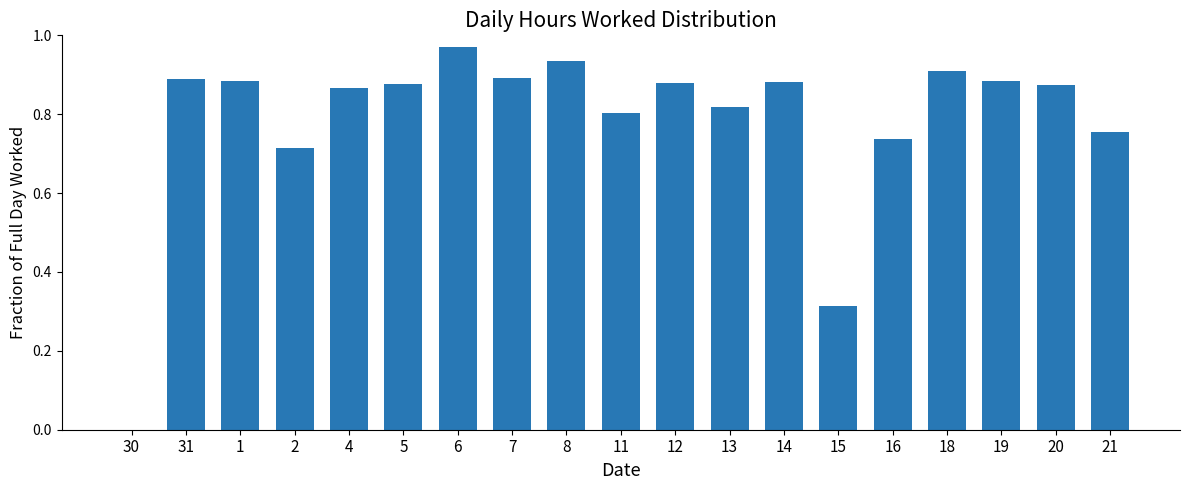

True or false: the data shows 0.0 at 30.

True